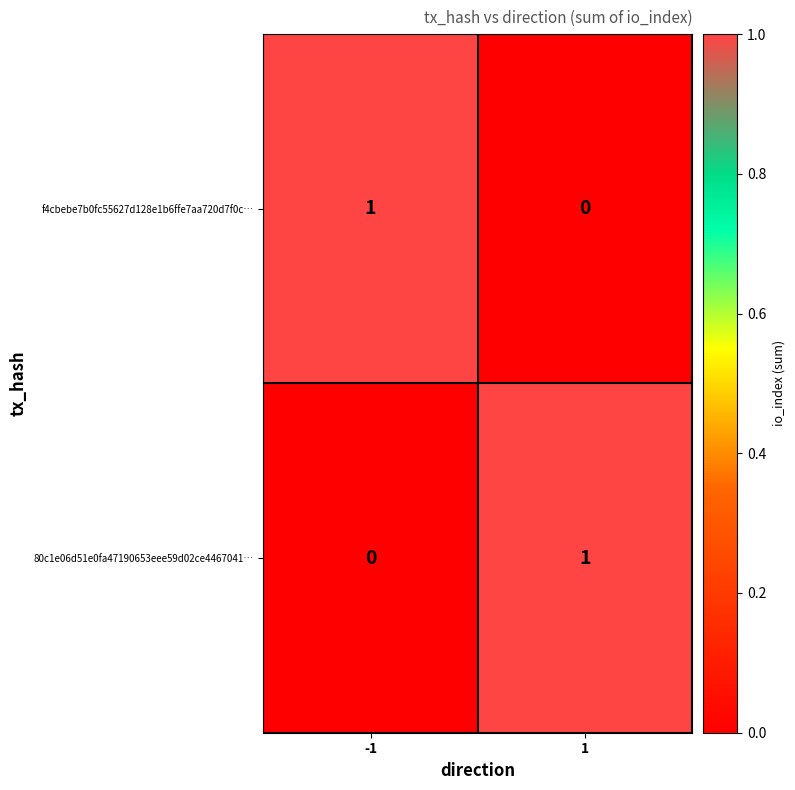

What is the spread (max minus min) of values at -1?

1